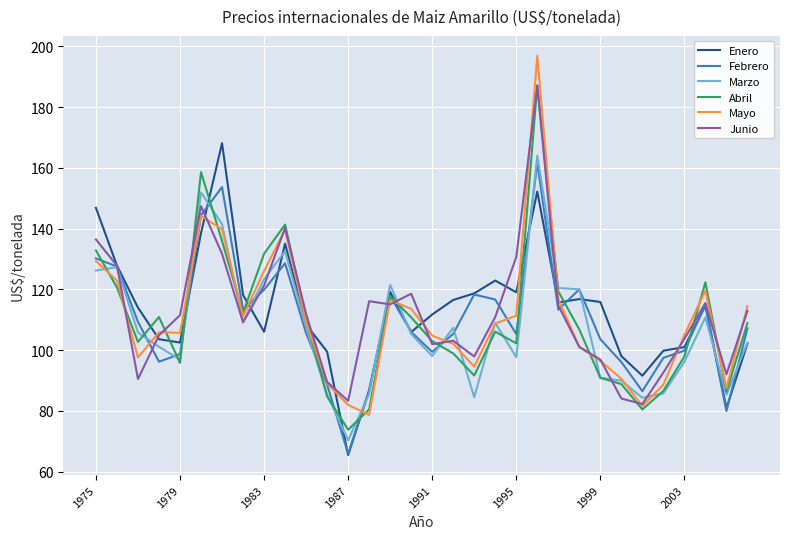

After their last crossing, which series has the higher values: Febrero or Marzo?

Febrero